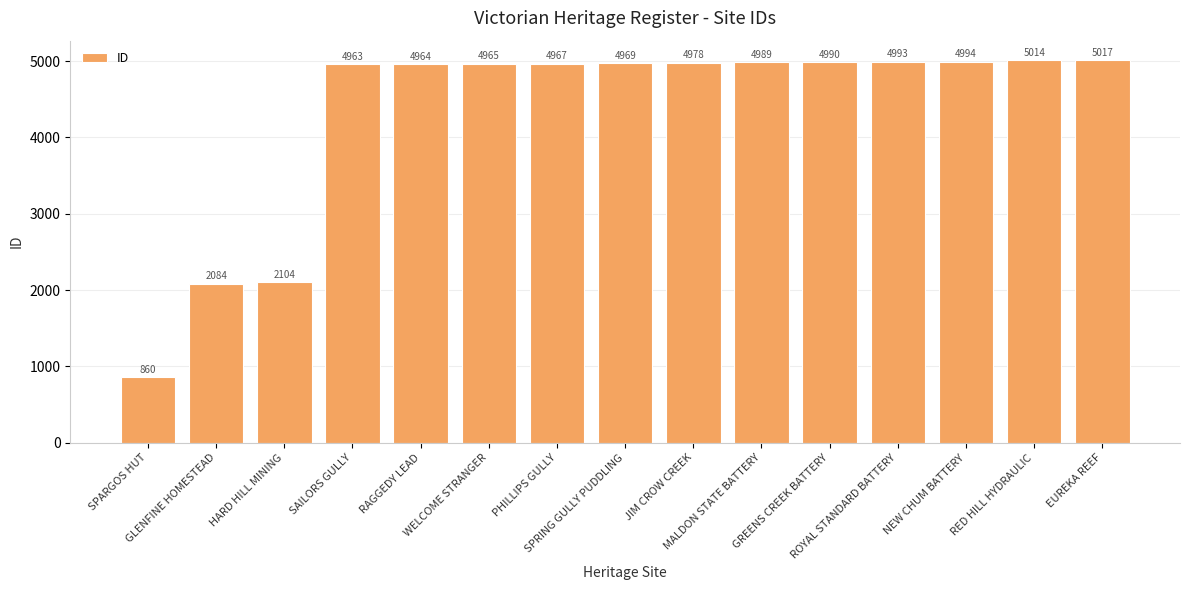

Reading left to right, list all the values displayed in this chart.

SPARGOS HUT=860	GLENFINE HOMESTEAD=2084	HARD HILL MINING=2104	SAILORS GULLY=4963	RAGGEDY LEAD=4964	WELCOME STRANGER=4965	PHILLIPS GULLY=4967	SPRING GULLY PUDDLING=4969	JIM CROW CREEK=4978	MALDON STATE BATTERY=4989	GREENS CREEK BATTERY=4990	ROYAL STANDARD BATTERY=4993	NEW CHUM BATTERY=4994	RED HILL HYDRAULIC=5014	EUREKA REEF=5017